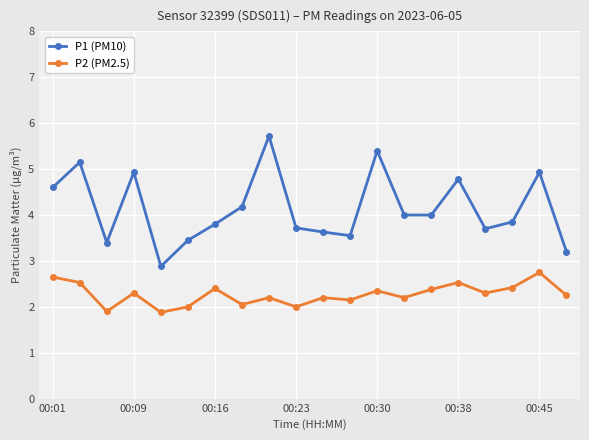

How many lines are shown in the chart?

2